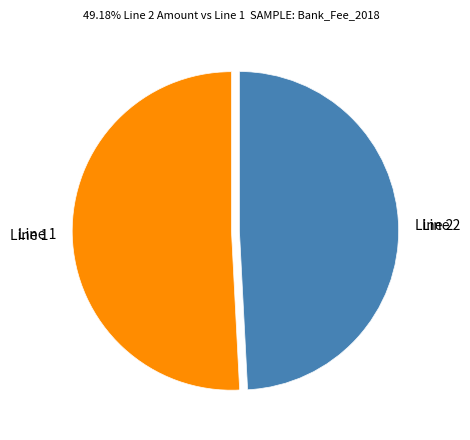

How much of the chart is everything except Line 1?

49.2%